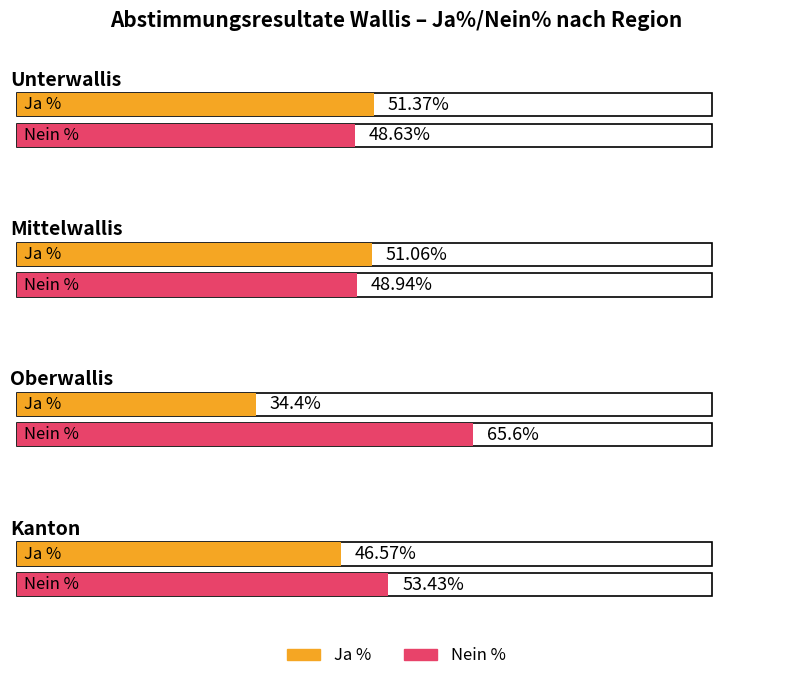

What is the difference between the maximum and second lowest values in the Nein % series?

16.7